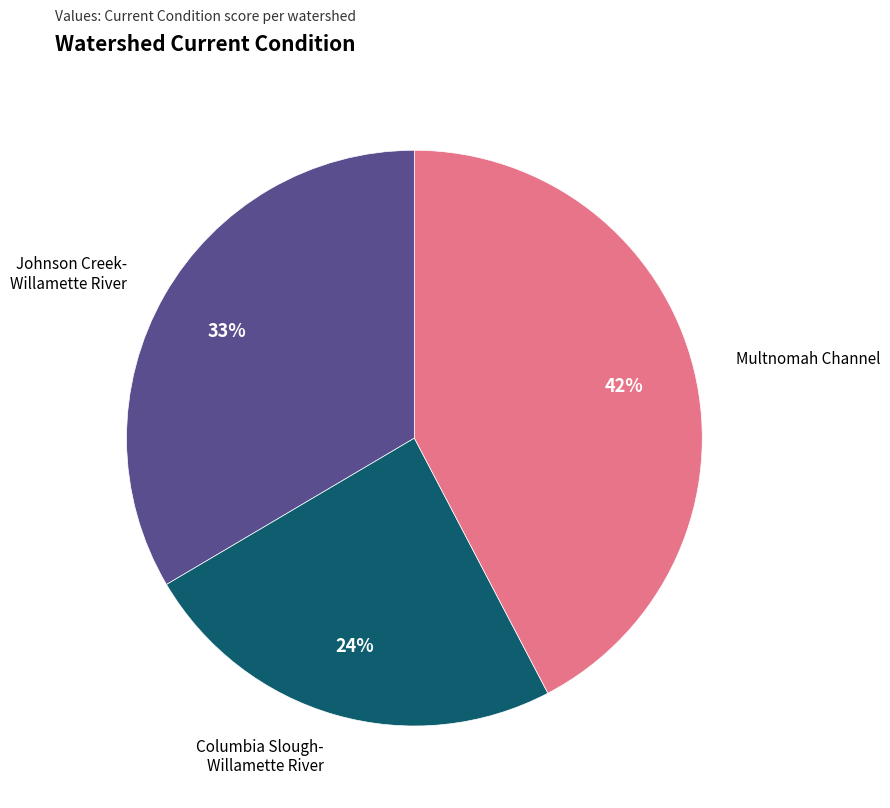

To the nearest percent, what is the average slice percentage?

33%